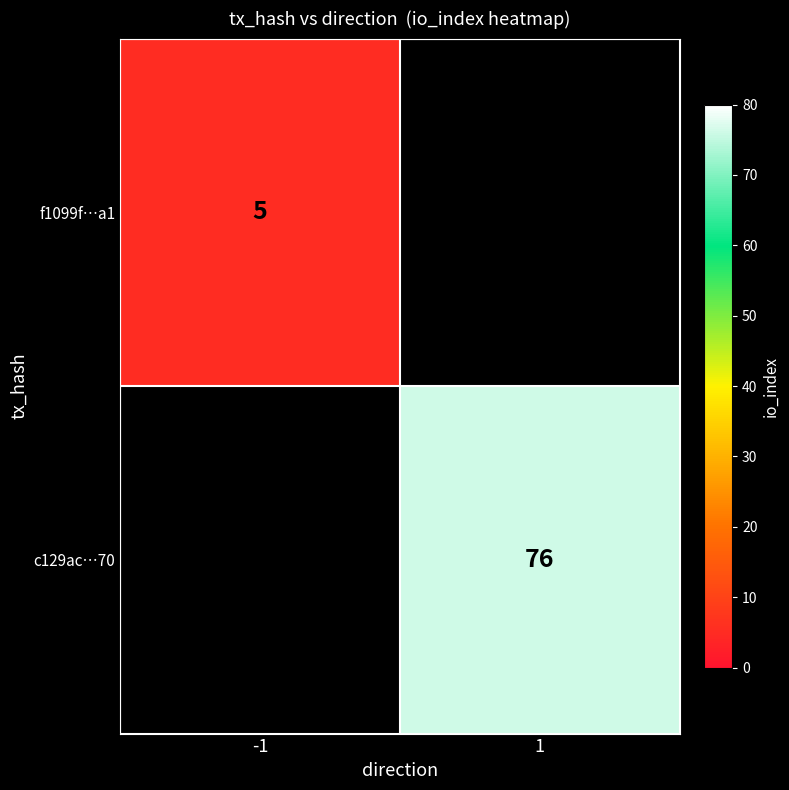

Which has a higher value, -1 or 1?

1